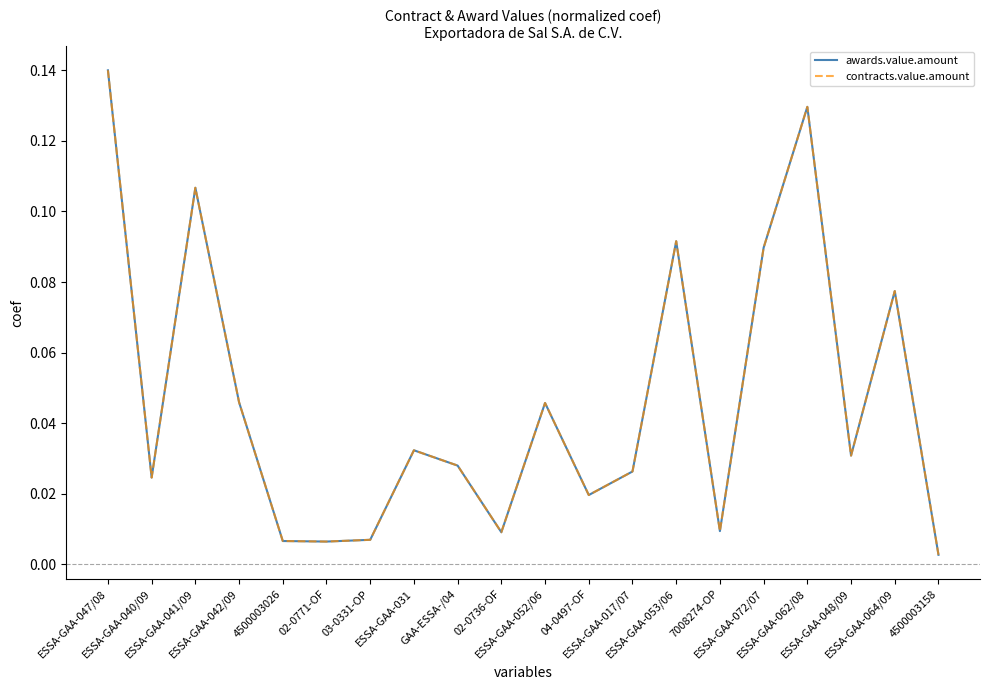

What position from the right is 02-0771-OF?

15